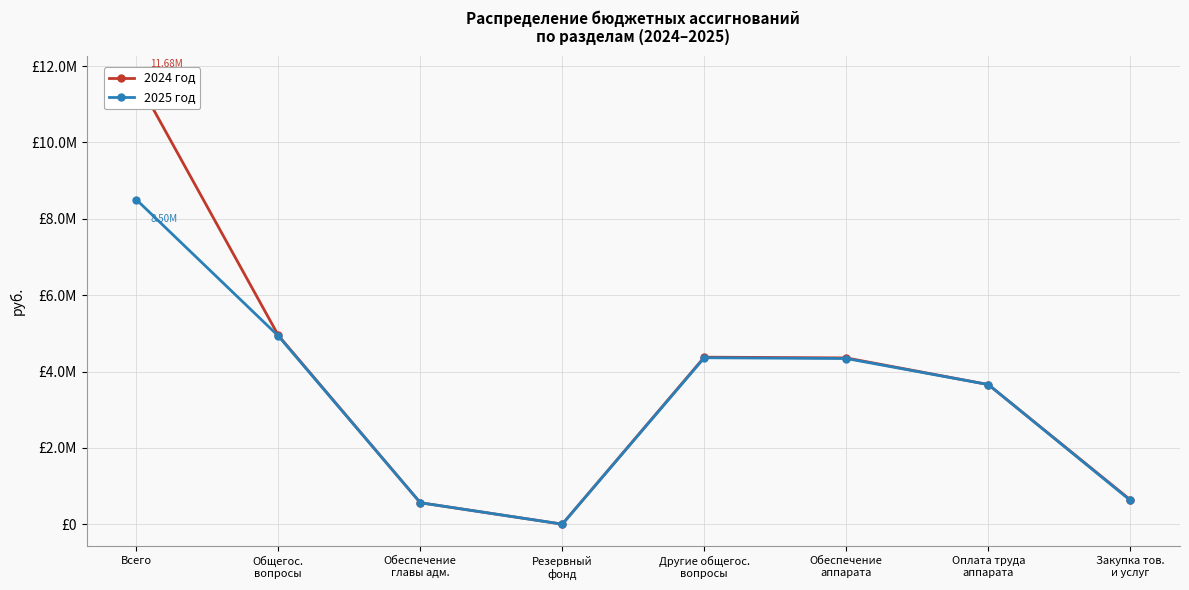

True or false: 2024 год and 2025 год cross at least once.

False